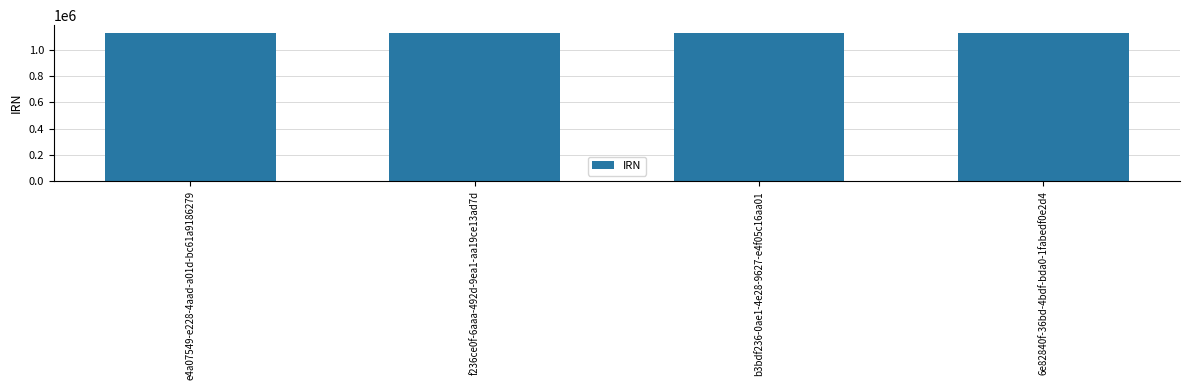

What is the sum of all values?

4519572